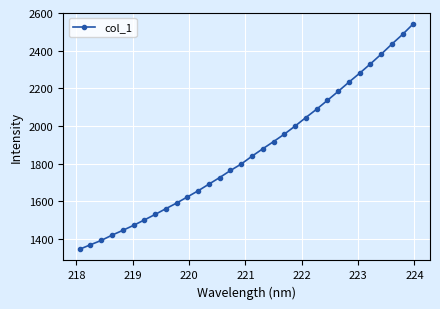

What is the greatest value displayed?

2542.6